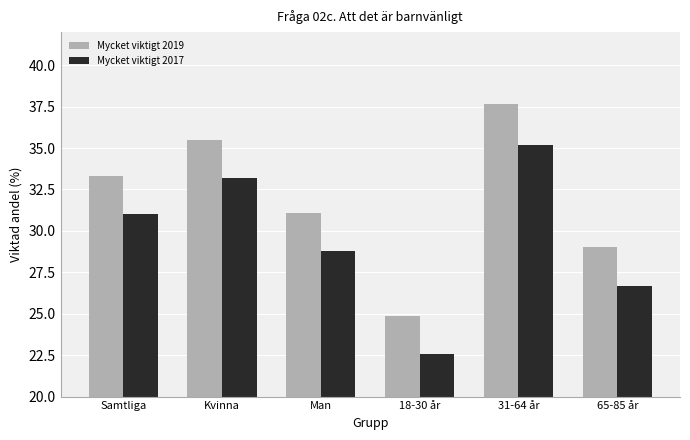

What is the difference between the maximum and minimum values in the Mycket viktigt 2017 series?

12.6